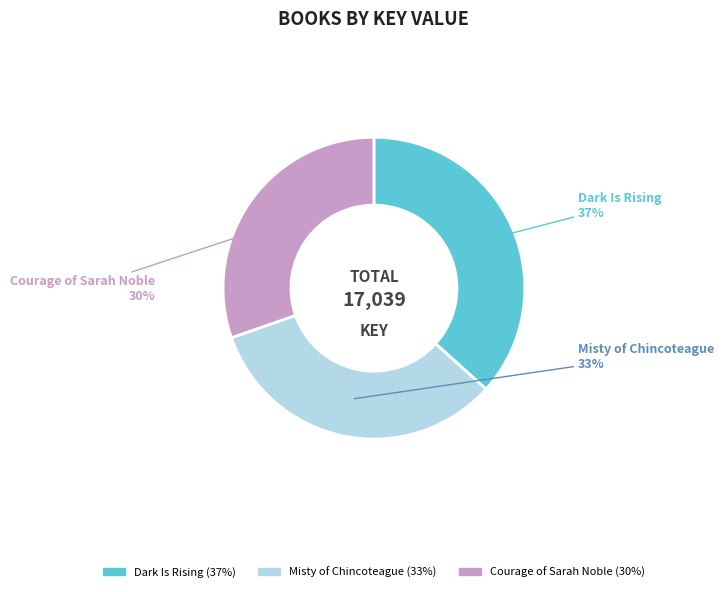

What percentage is the Courage of Sarah Noble slice, to the nearest percent?

30%